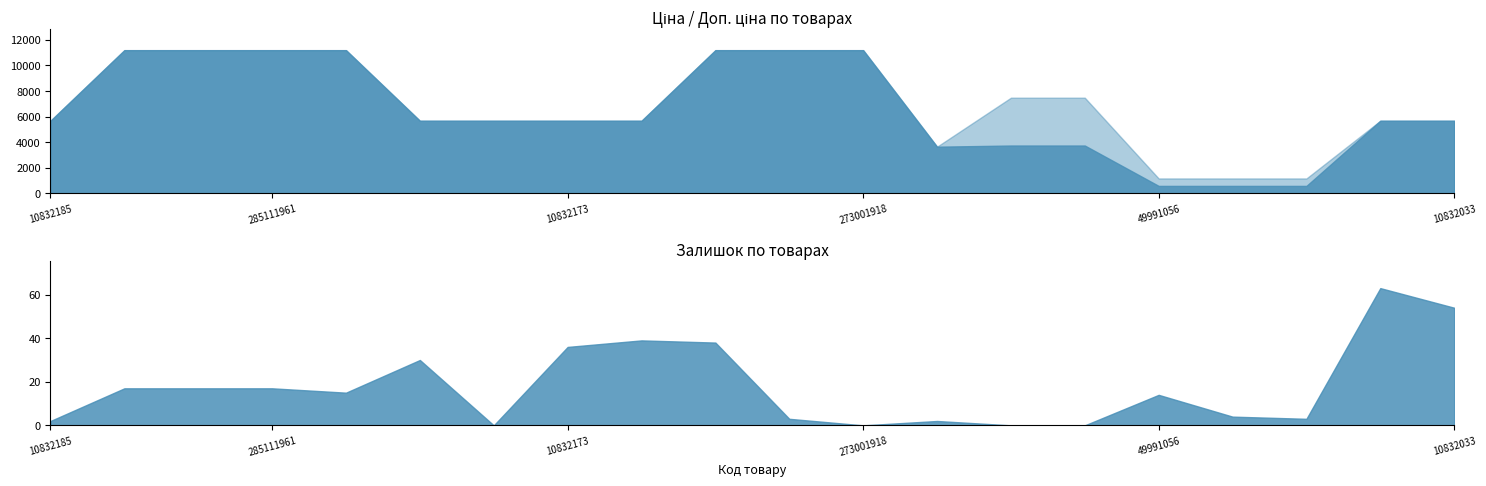

At which label is Доп. ціна closest to 6176?

10832185